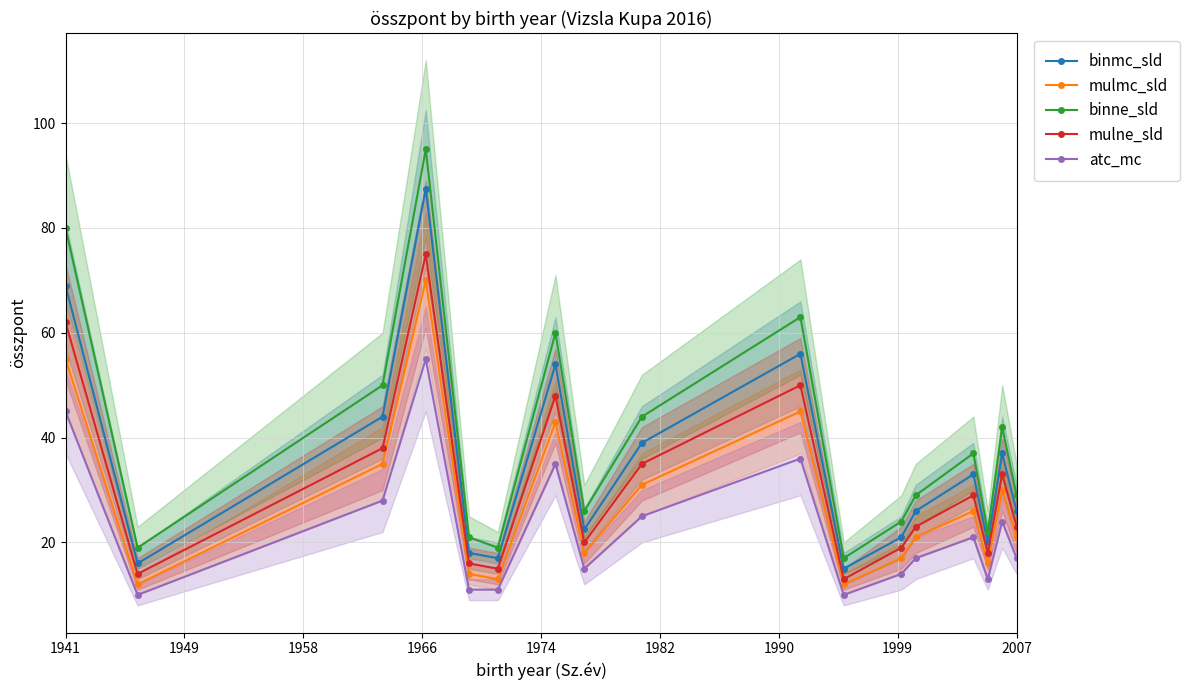

True or false: mulmc_sld and binne_sld cross at least once.

False